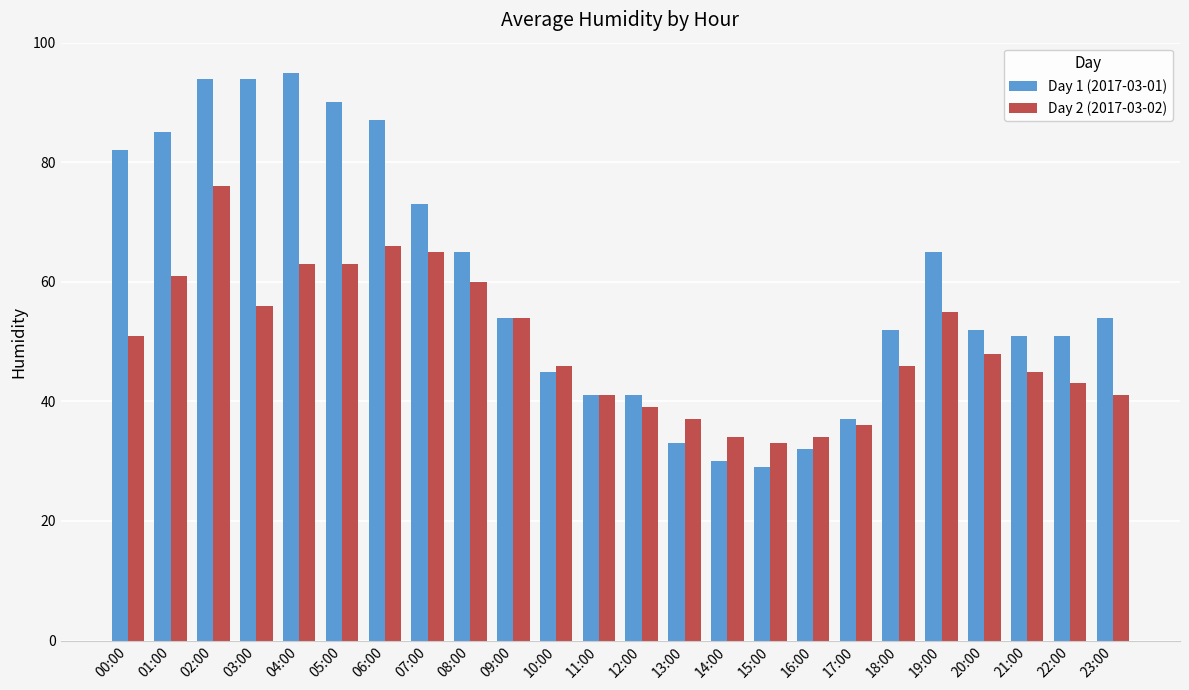

Are the bars horizontal?

No